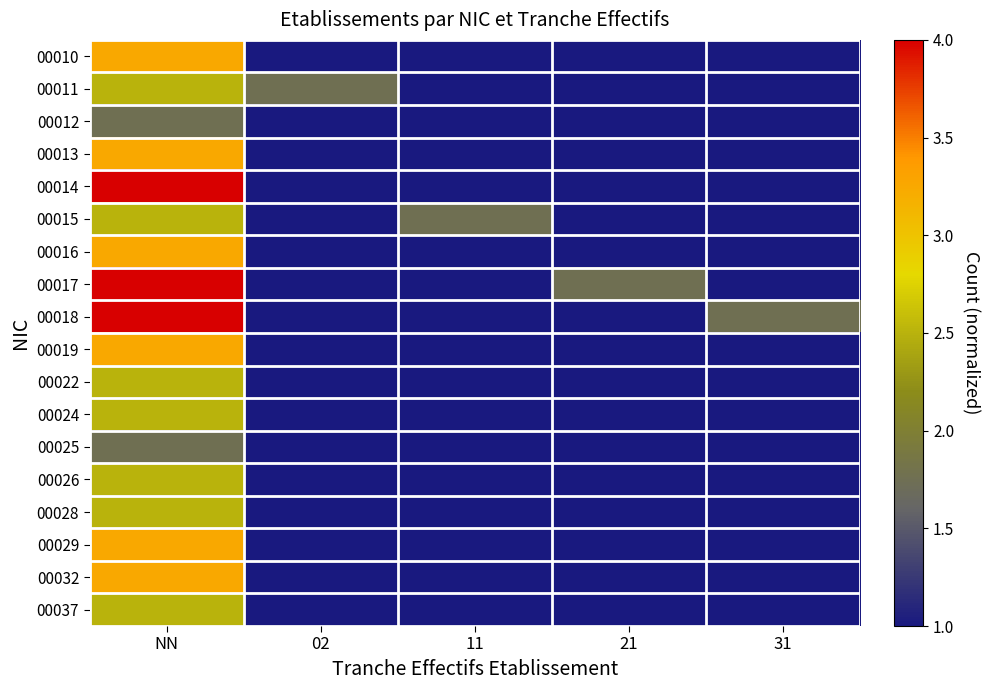

Which series has the largest range (max minus min)?

00014